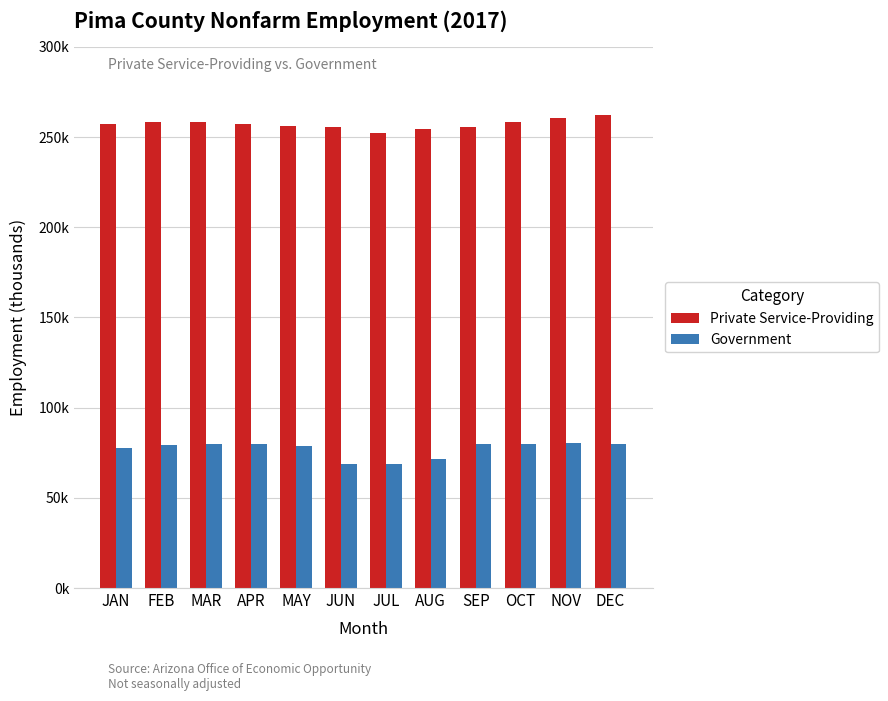

What are all the series names shown in the legend?

Private Service-Providing, Government